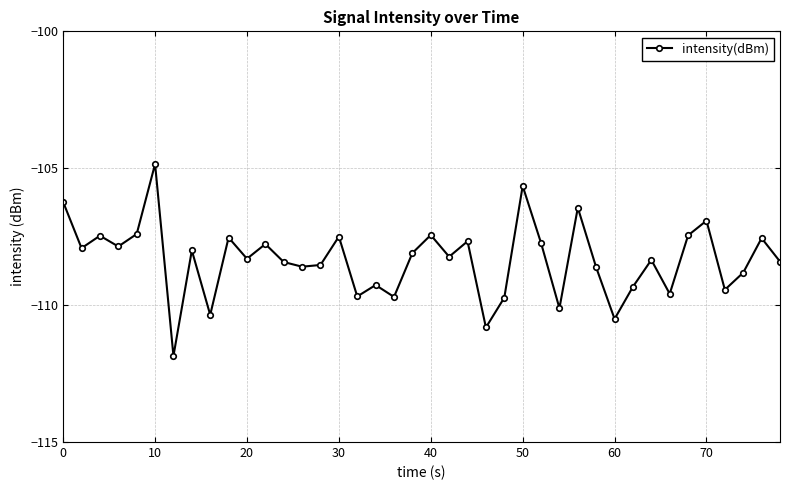

How many lines are shown in the chart?

1